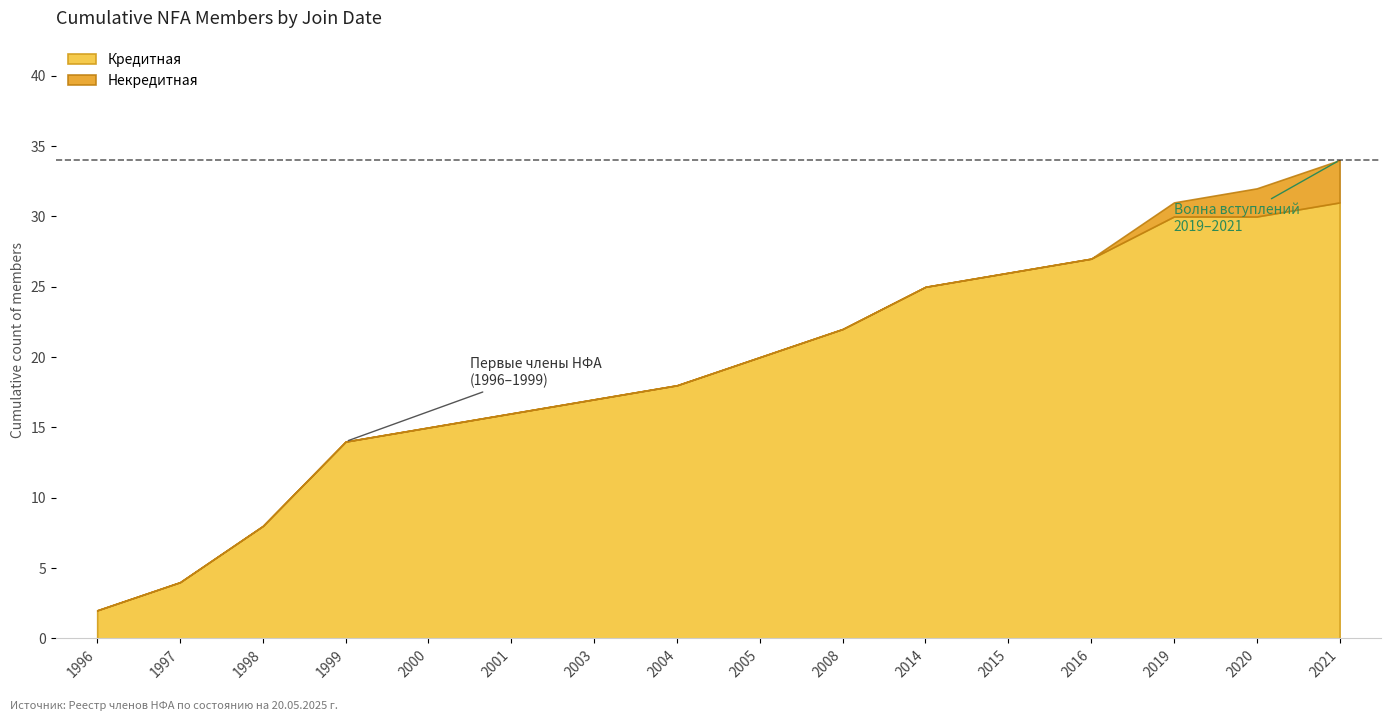

The value of Некредитная at 2019-01 is 1. True or false?

True